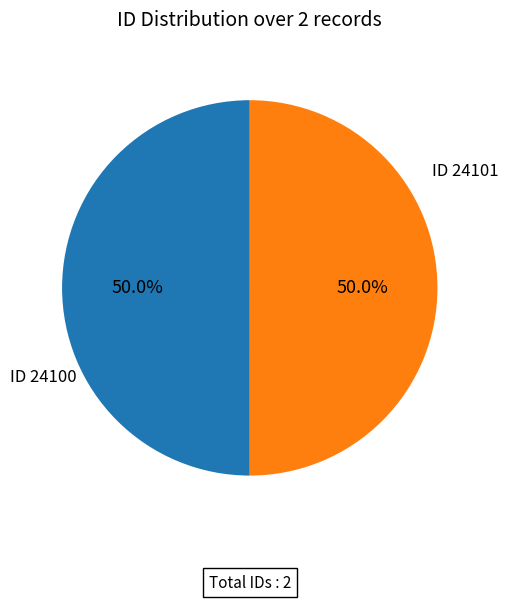

Is the sum of ID 24100 and ID 24101 greater than half?

Yes